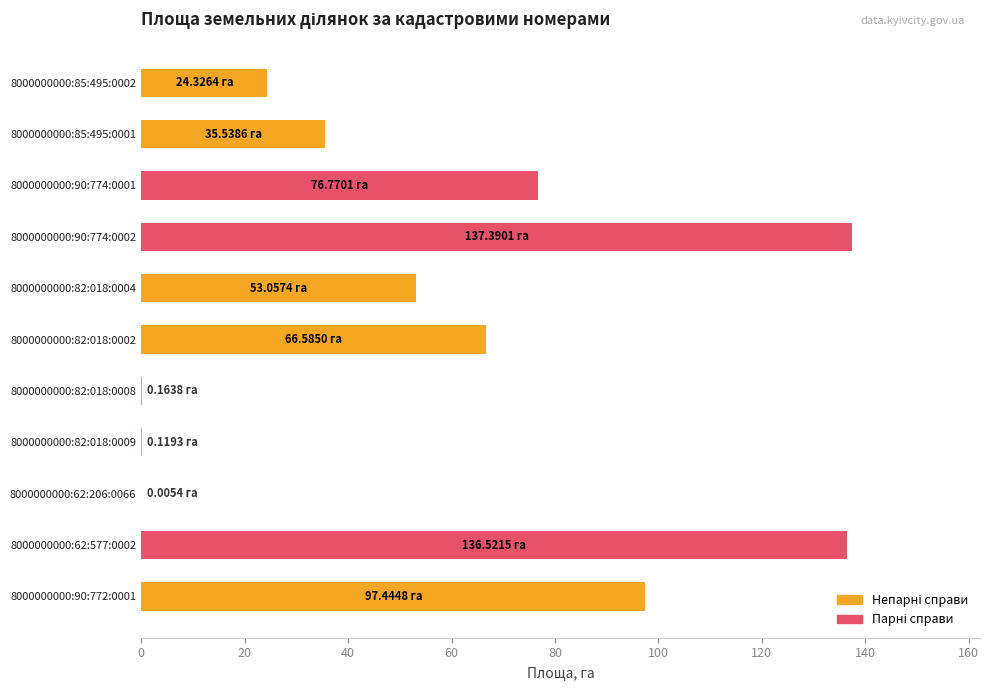

Which has a higher value, 8000000000:90:774:0001 or 8000000000:82:018:0002?

8000000000:90:774:0001